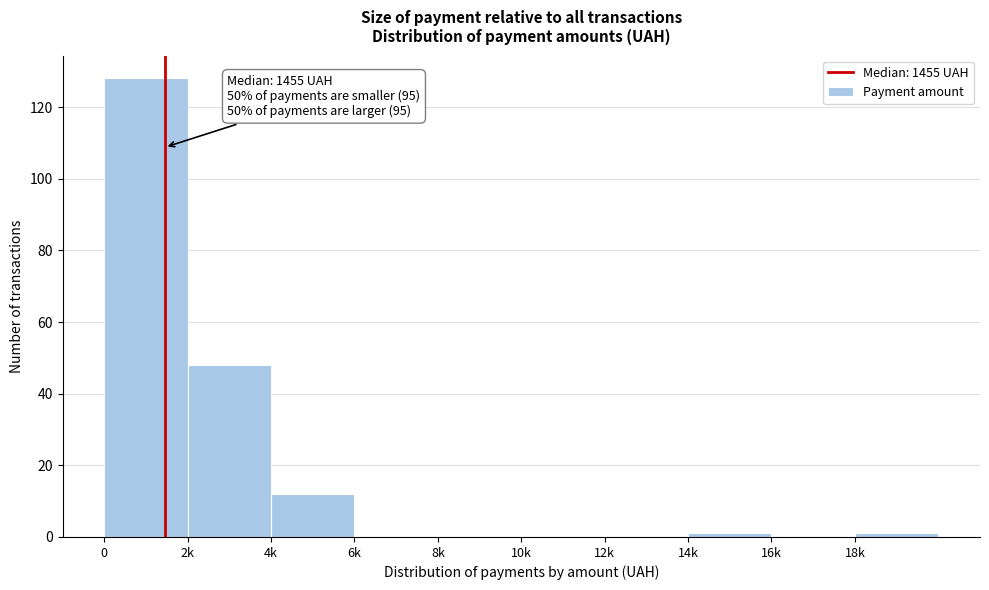

Reading left to right, list all the values displayed in this chart.

0=128	2k=48	4k=12	6k=0	8k=0	10k=0	12k=0	14k=1	16k=0	18k=1